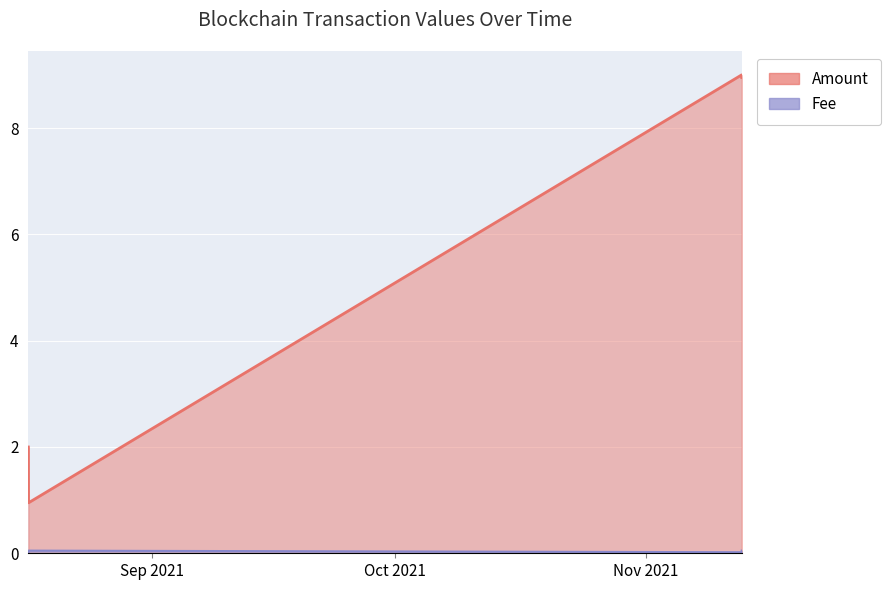

At which label does Amount reach its minimum?

2021-08-16 17:12:00